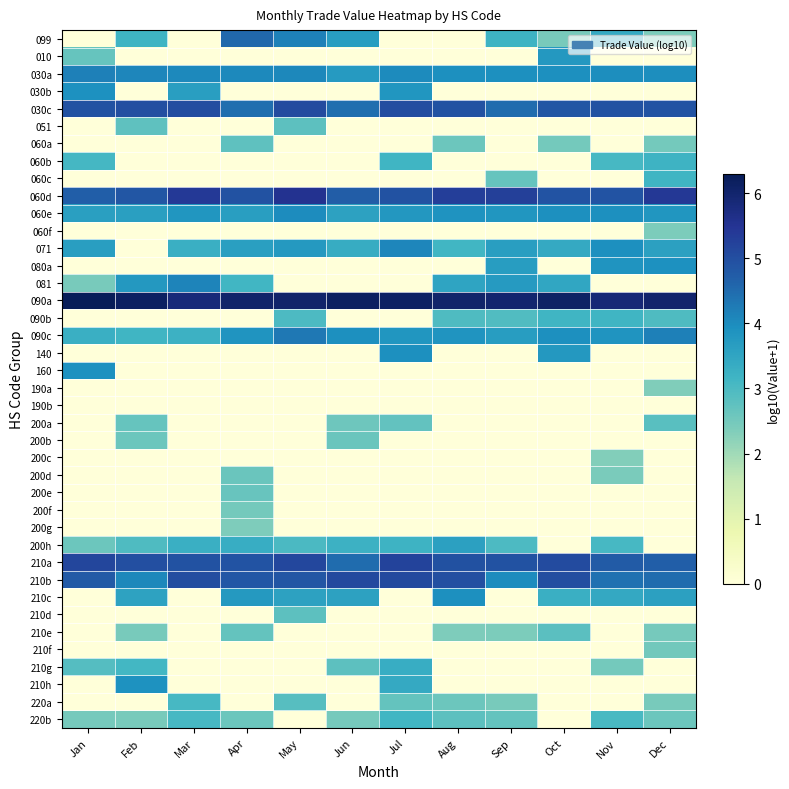

List the series in order of their peak value, highest first.

090a, 060d, 210a, 210b, 030c, 099, 090c, 030a, 081, 071, 060e, 140, 210c, 030b, 160, 080a, 210h, 010, 200h, 210g, 060b, 090b, 060c, 220b, 220a, 200a, 210e, 051, 210d, 060a, 200e, 200b, 200d, 210f, 200f, 060f, 200g, 190a, 200c, 190b